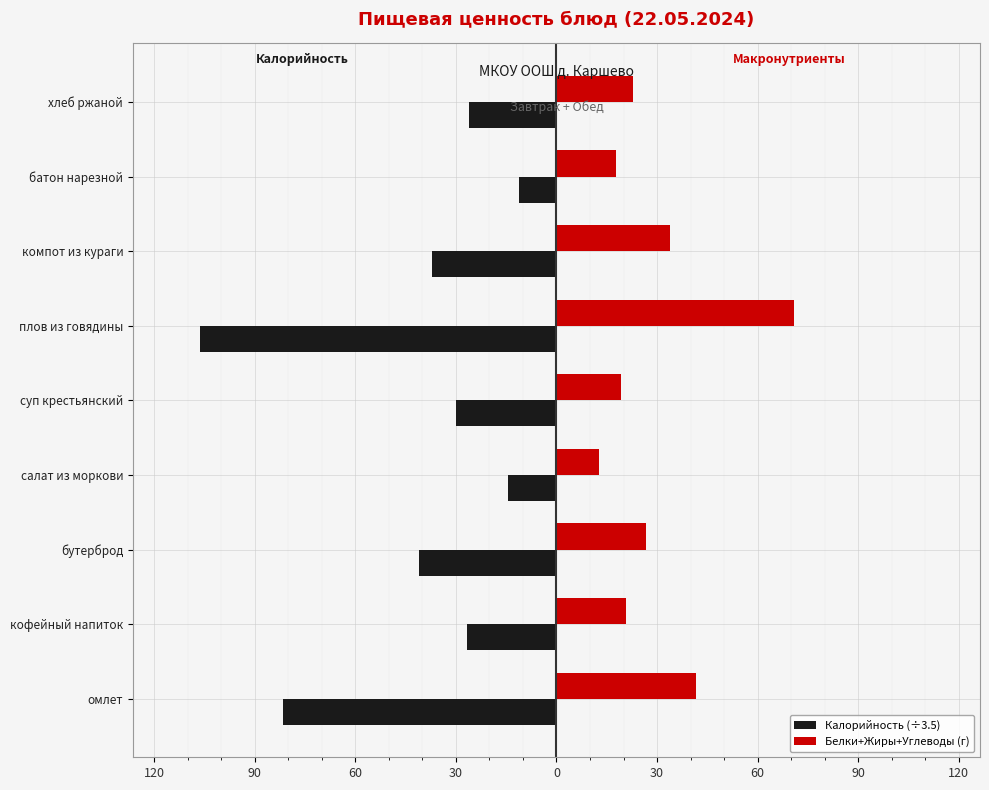

Which series has the largest range (max minus min)?

Калорийность (÷3.5)